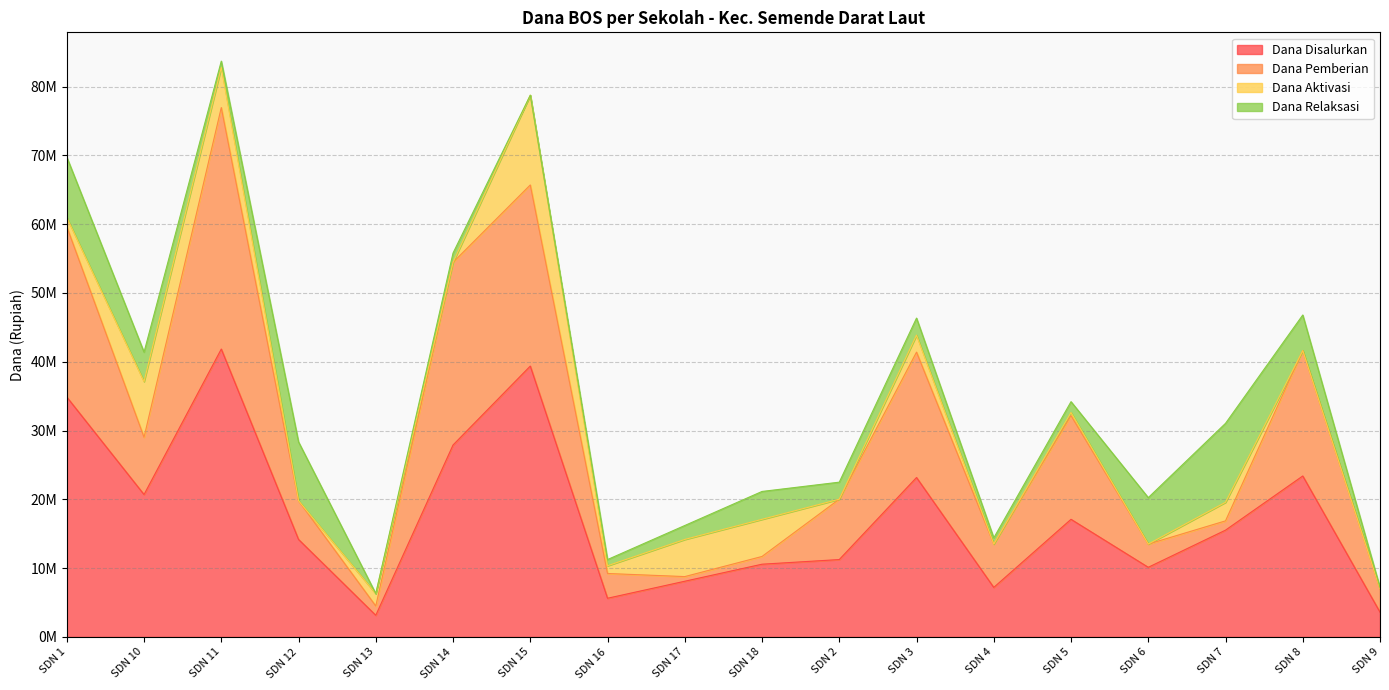

What is the minimum value for Dana Pemberian?

675000